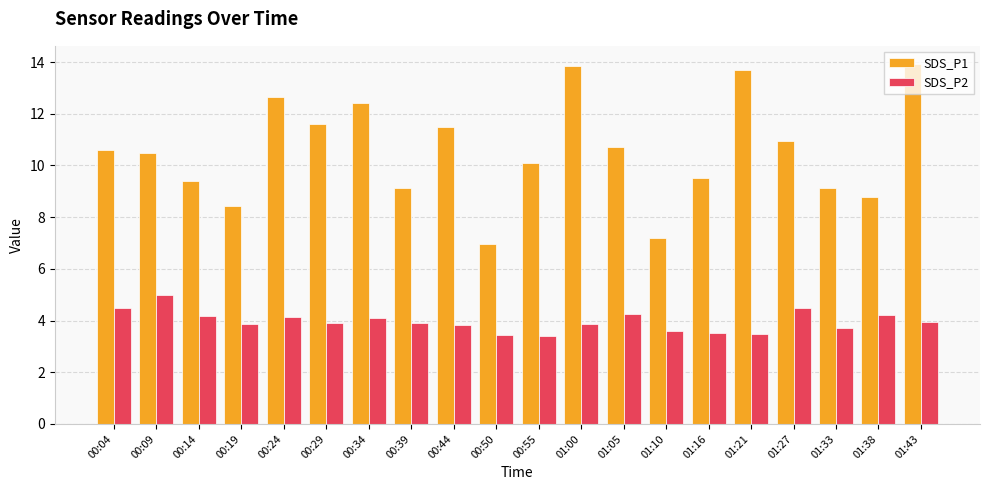

Rank the series at 00:19 from lowest to highest value.

SDS_P2, SDS_P1